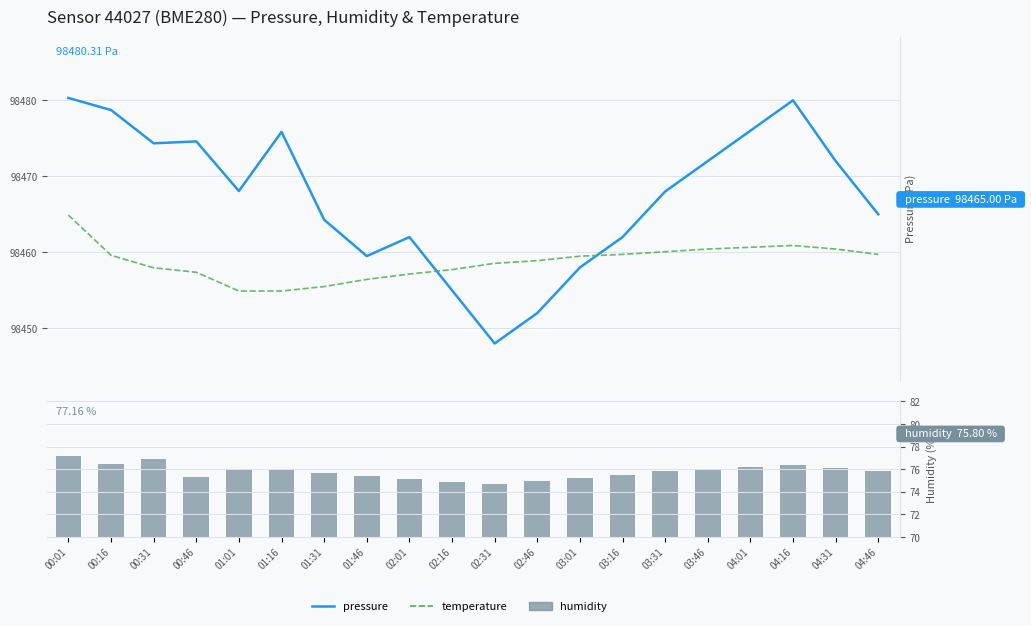

What is the spread (max minus min) of values at 01:46?

98460.7